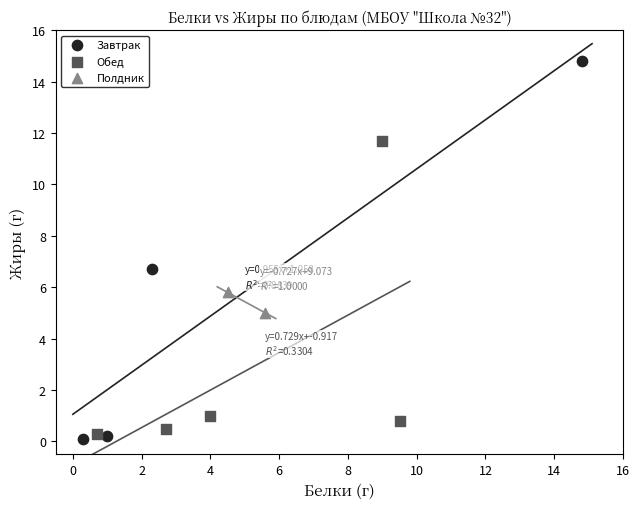

What are all the series names shown in the legend?

Завтрак, Обед, Полдник